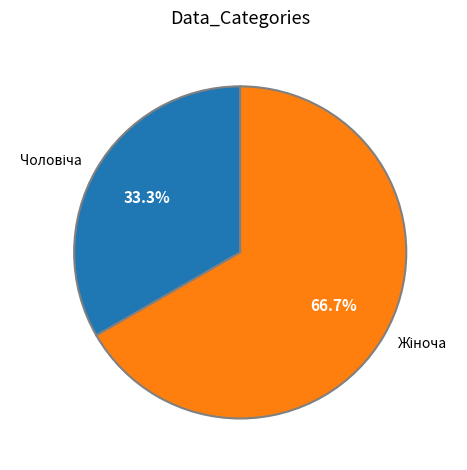

Is there any slice that represents more than half of the pie?

Yes